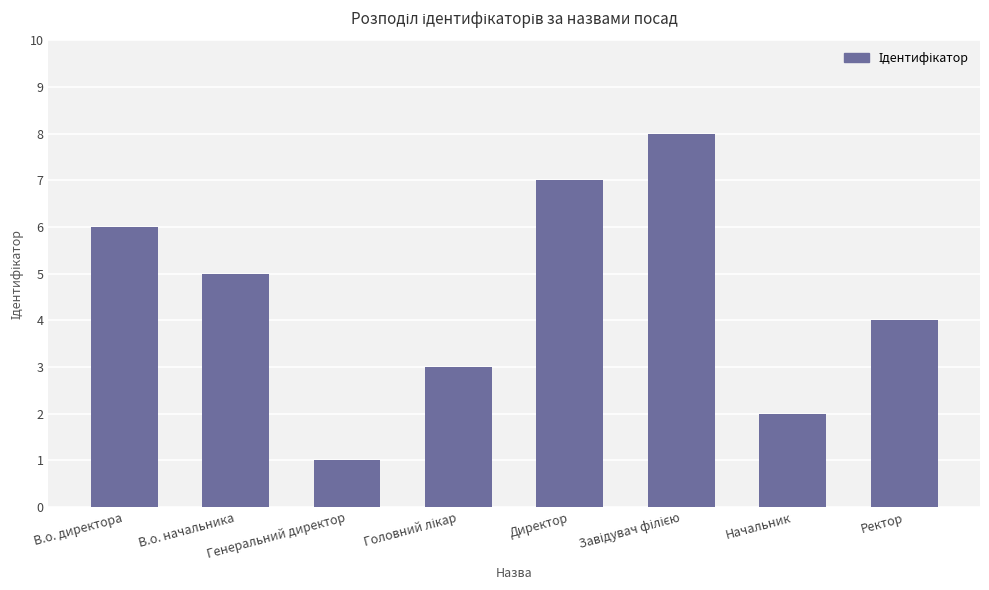

What is the sum of all values?

36